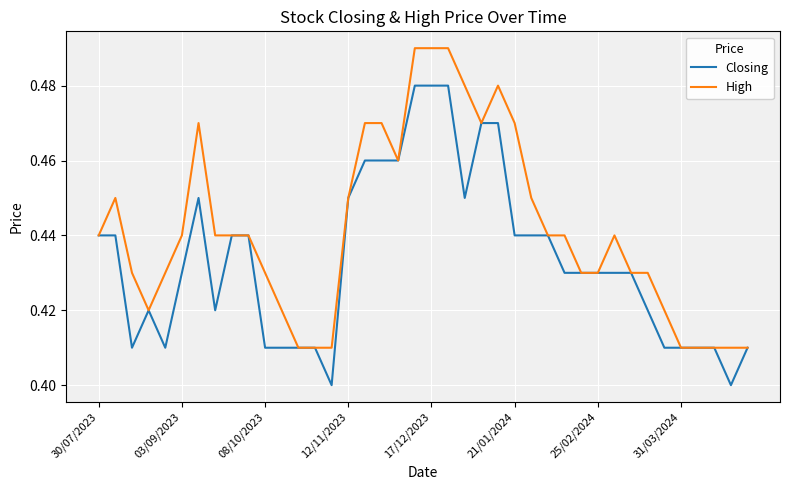

What is the sum of all High values?

17.7